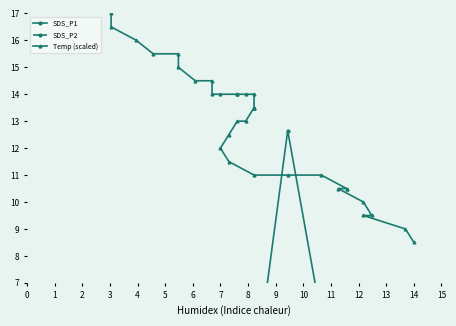

What is the difference between the SDS_P1 values at 3 and 5?

4.4